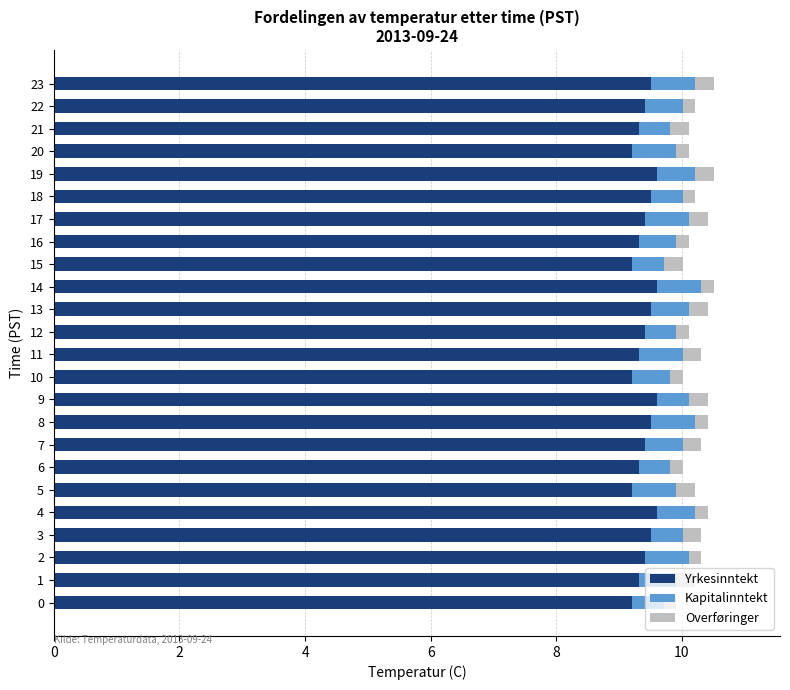

What are all the series names shown in the legend?

Yrkesinntekt, Kapitalinntekt, Overføringer